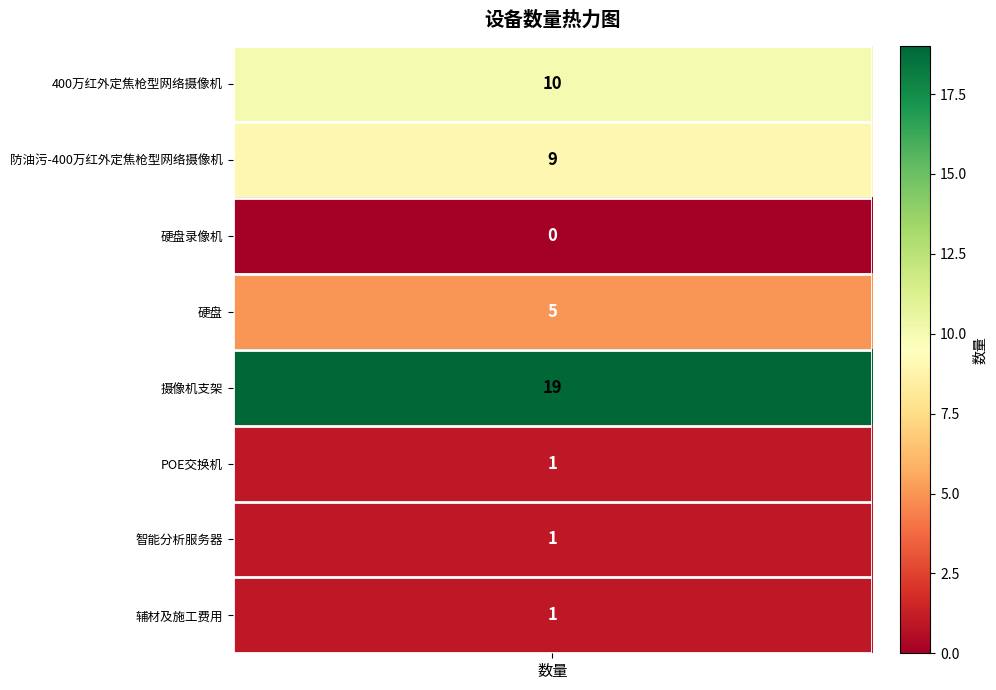

What is the change in value from 摄像机支架 to 辅材及施工费用?

-18